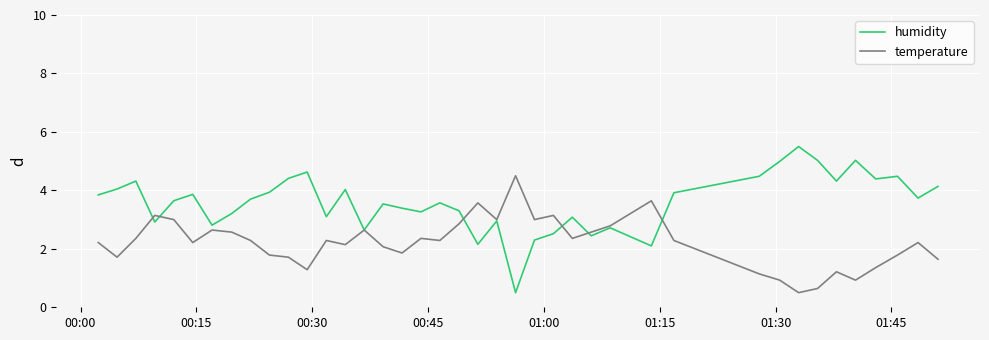

List the series in order of their peak value, lowest first.

temperature, humidity